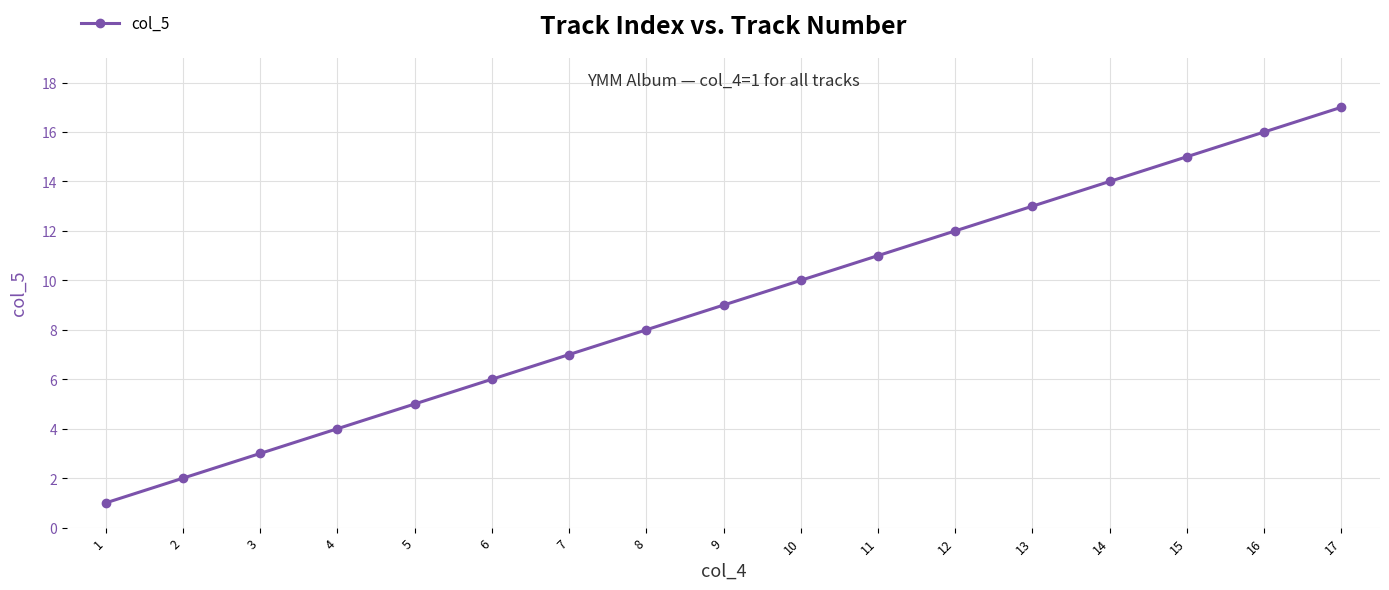

List the labels in order of value, largest first.

17, 16, 15, 14, 13, 12, 11, 10, 9, 8, 7, 6, 5, 4, 3, 2, 1